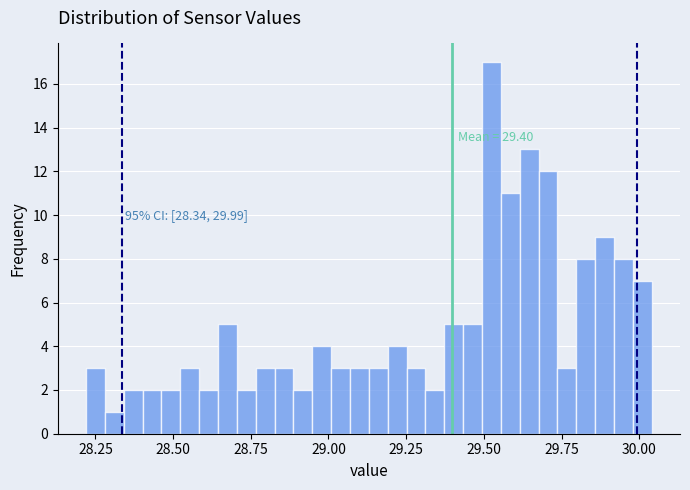

Read against the x-axis, roughly where is the centre of the tallest bar?

29.50